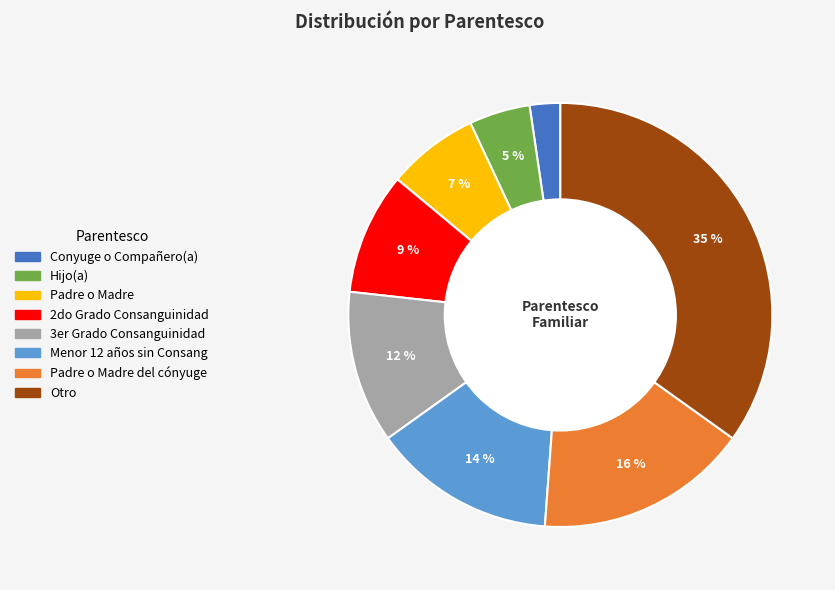

To the nearest percent, what is the difference between the largest and smallest slice percentages?

33%